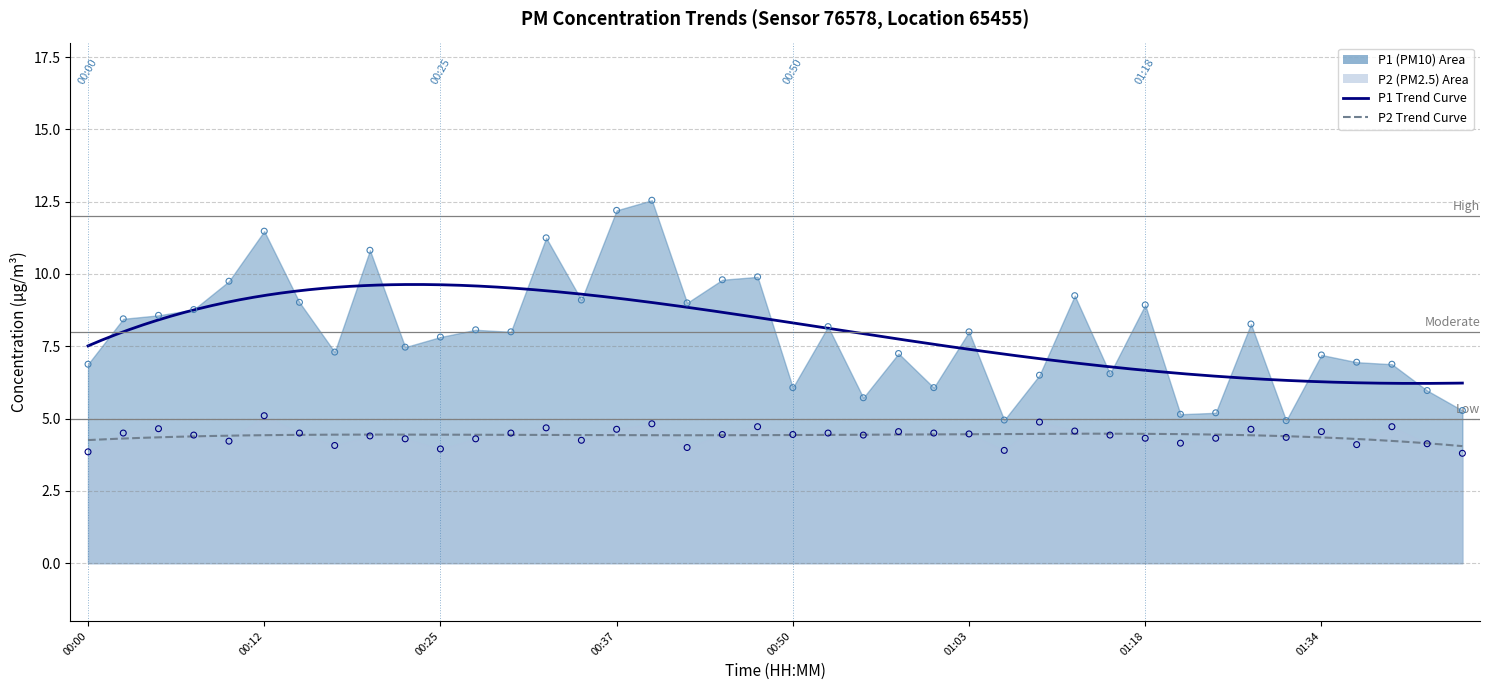

Is the value of P1 at 00:45 greater than the value of P2 at 01:27?

Yes